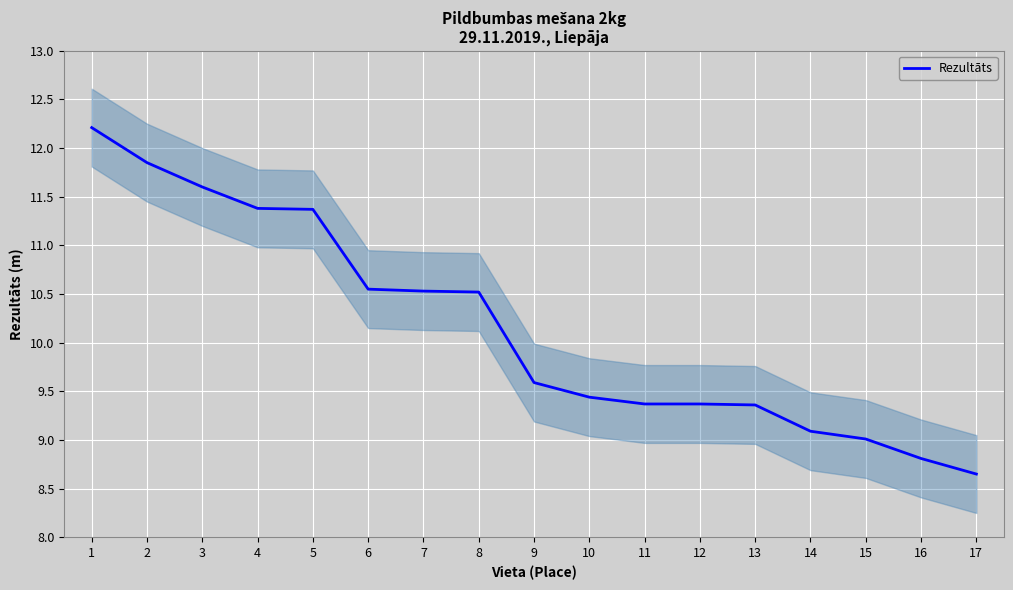

True or false: there are more than 0 points higher than both neighbors.

False